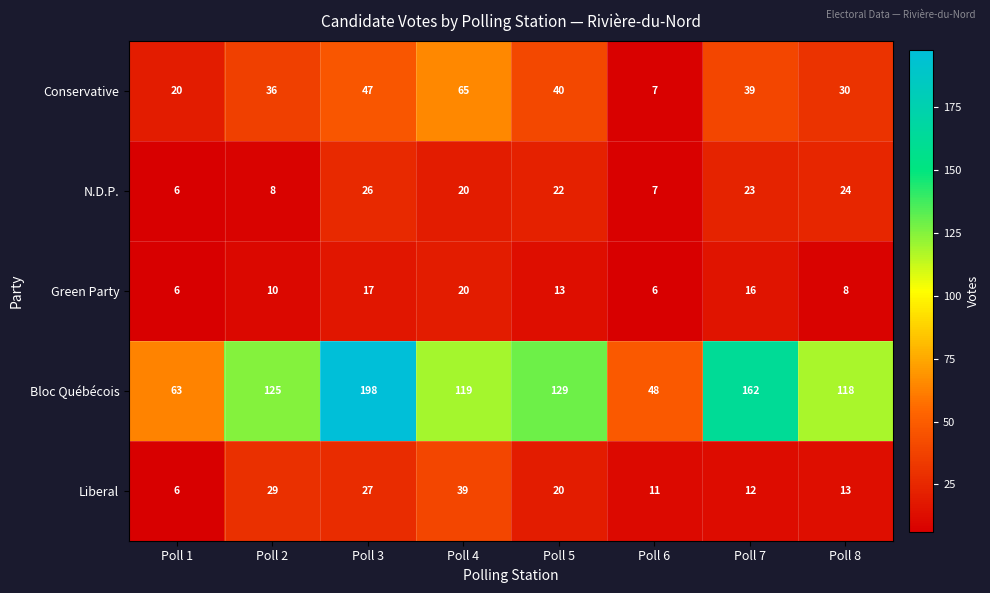

Between Poll 2 and Poll 7, which series saw the biggest shift?

Bloc Québécois